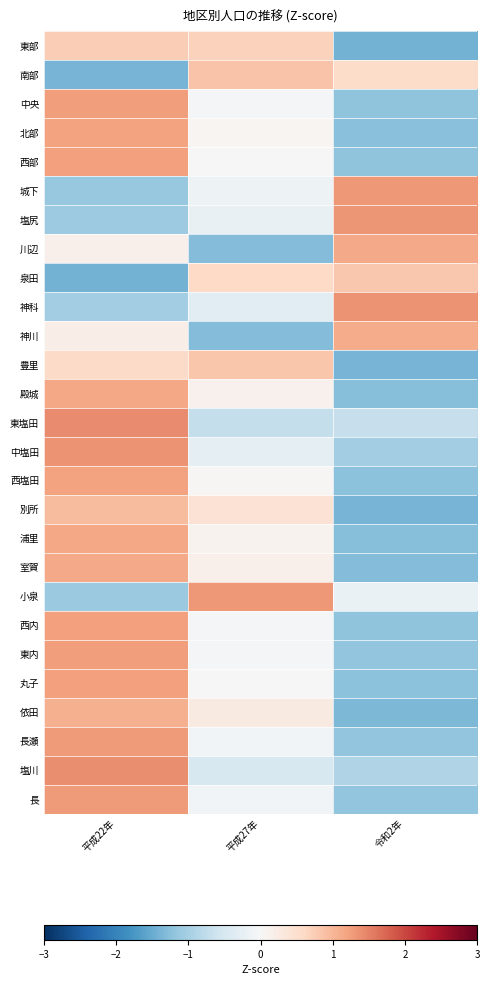

At which category is the sum across all series the highest?

平成22年